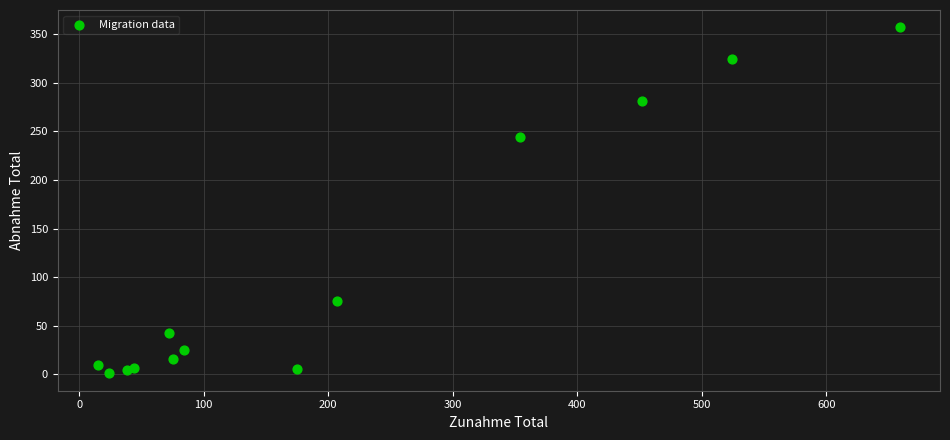

What Y value in the scatter plot is closest to 179?

244